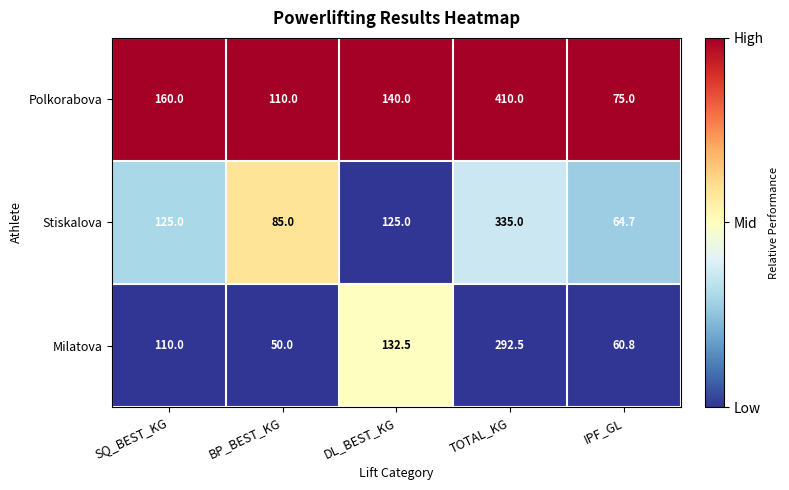

What is the difference between the highest and lowest values at DL_BEST_KG?

15.0